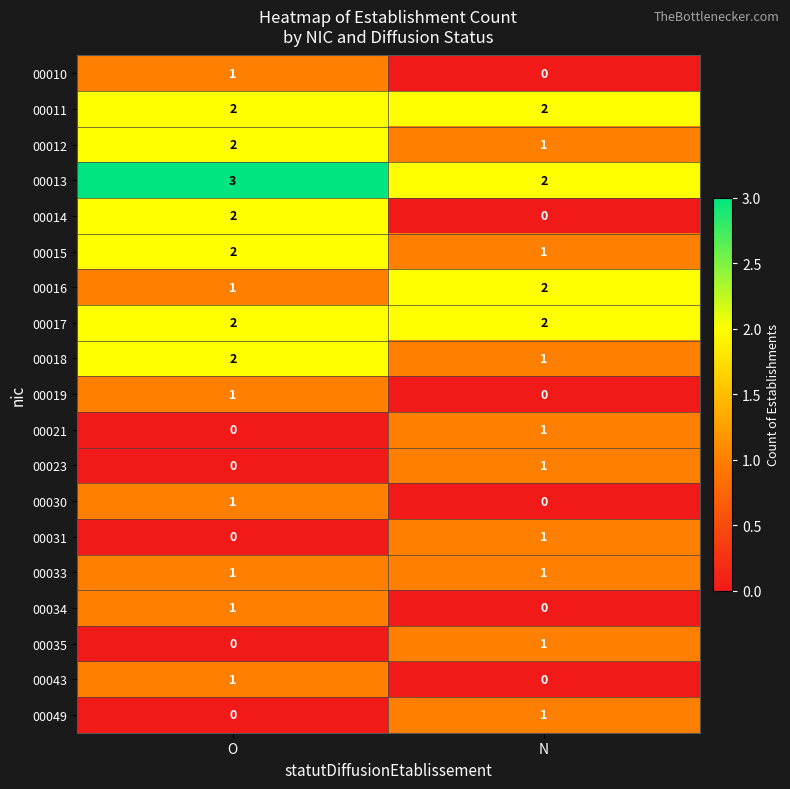

What is the sum of the 00017 values at N and O?

4